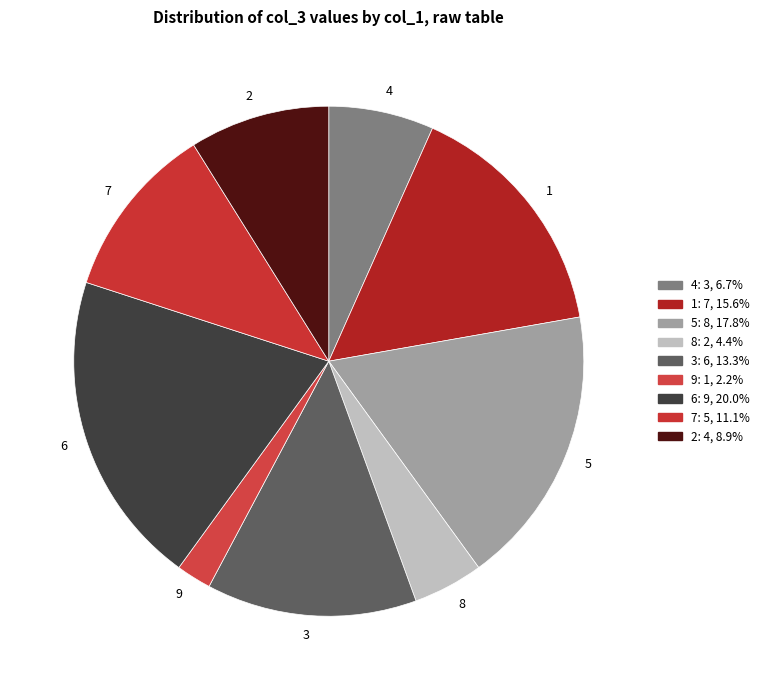

Count the number of slices in the pie.

9